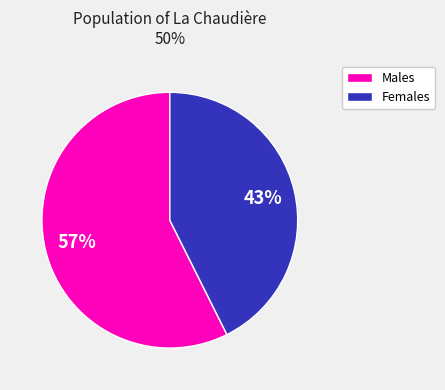

What is the ratio of the value at Males to the value at Females?

1.3